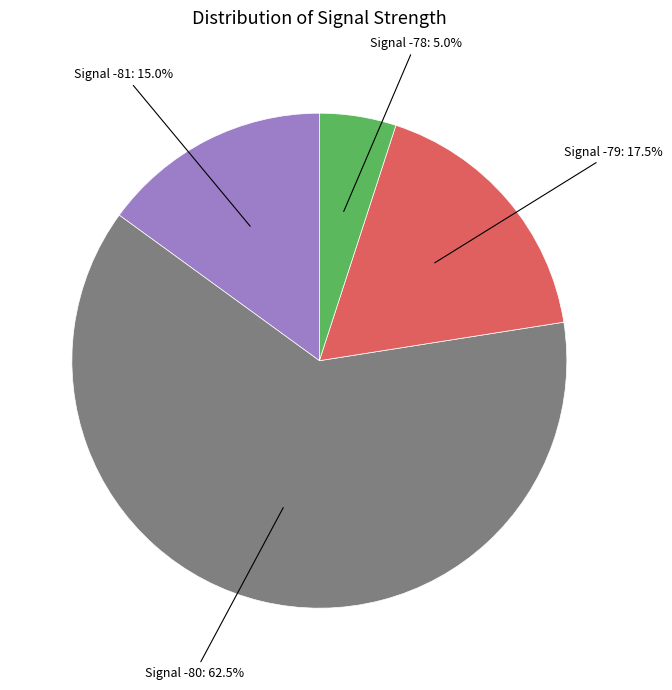

Does any single category account for the majority?

Yes